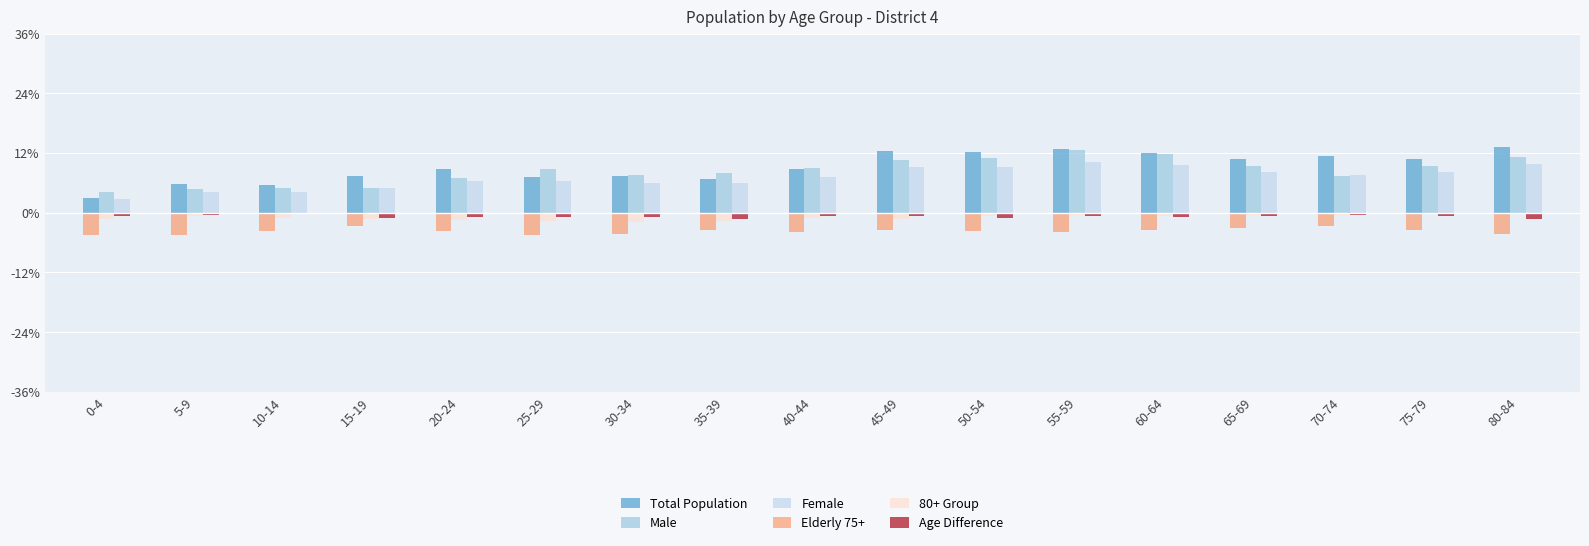

Does the chart contain stacked bars?

No